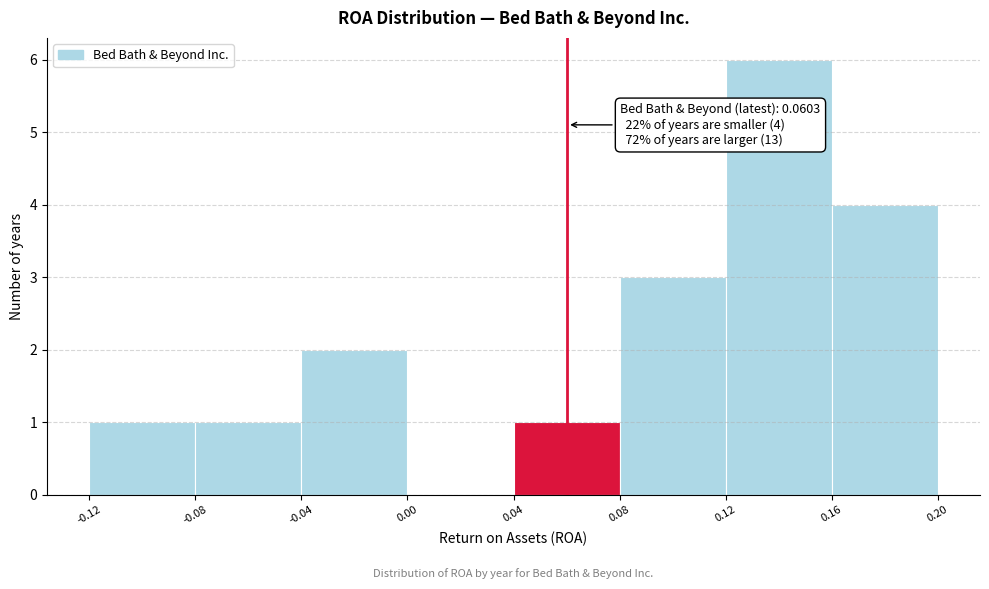

Which range on the x-axis has the tallest bar?

0.12 to 0.16